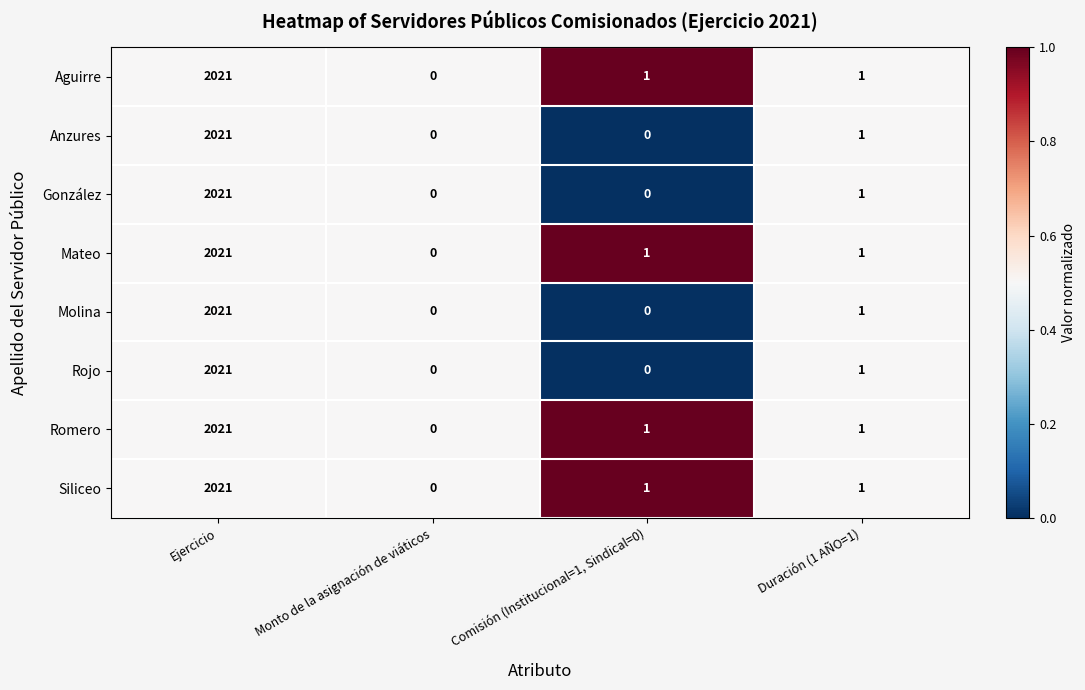

How many distinct data groups are displayed?

8